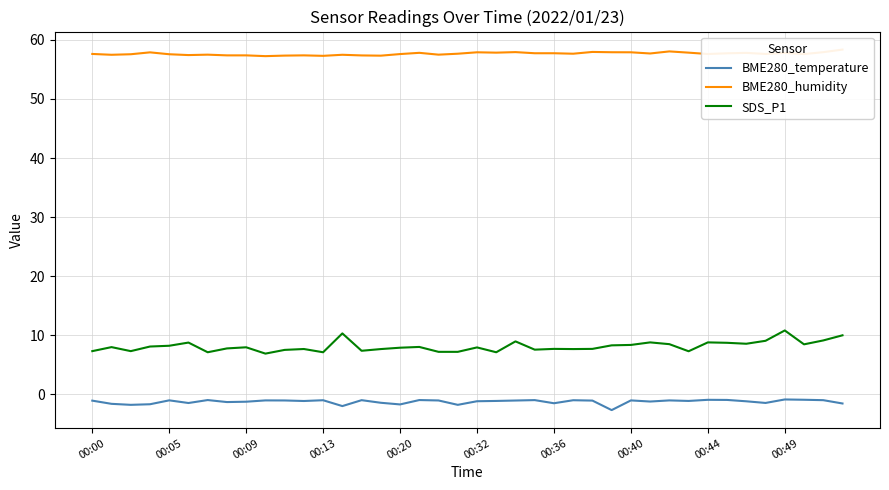

The value of SDS_P1 at 34 is 8.6. True or false?

True